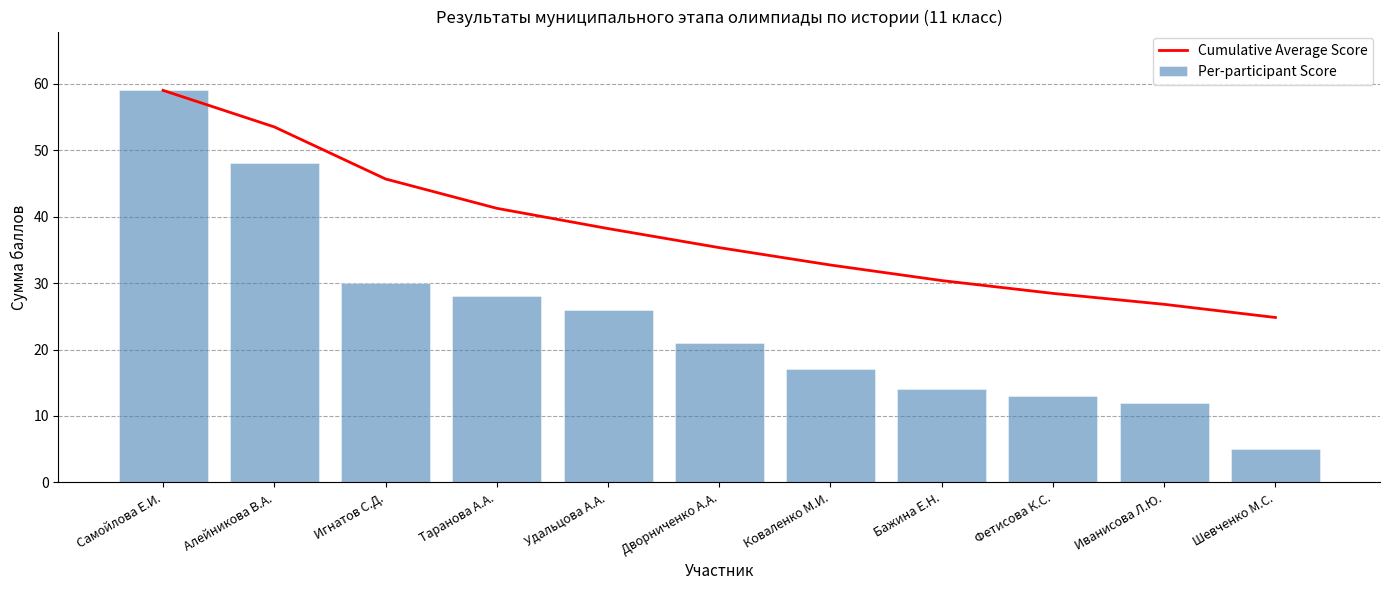

Is it true that Per-participant Score equals 17.0 at Коваленко М.И.?

True